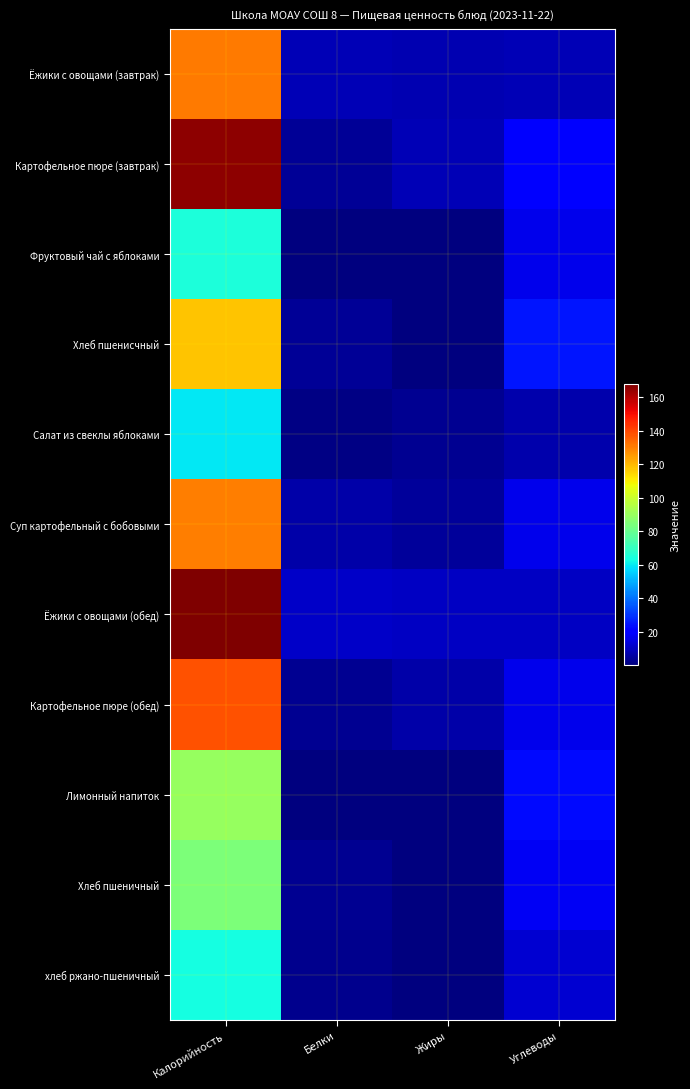

Which has a higher value, Жиры or Белки?

Белки